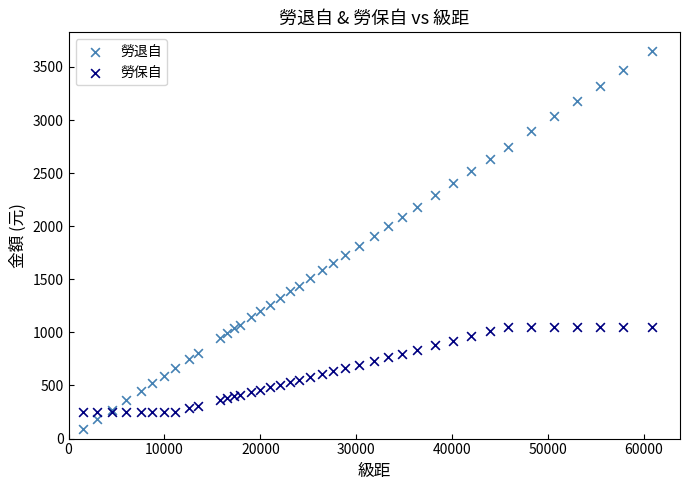

What is the X range (max minus min) for the scatter plot?

59300